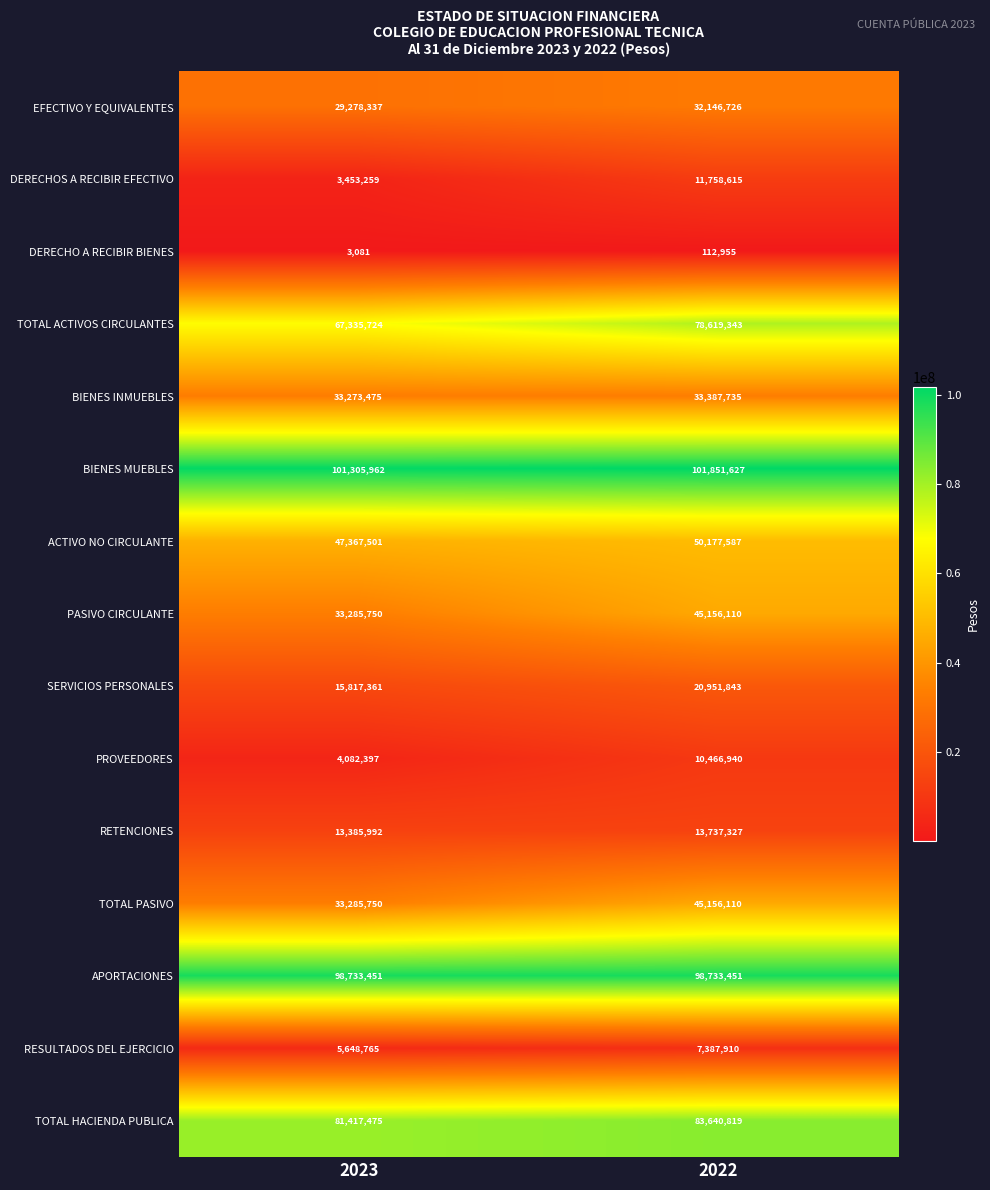

What is the smallest value displayed?

3081